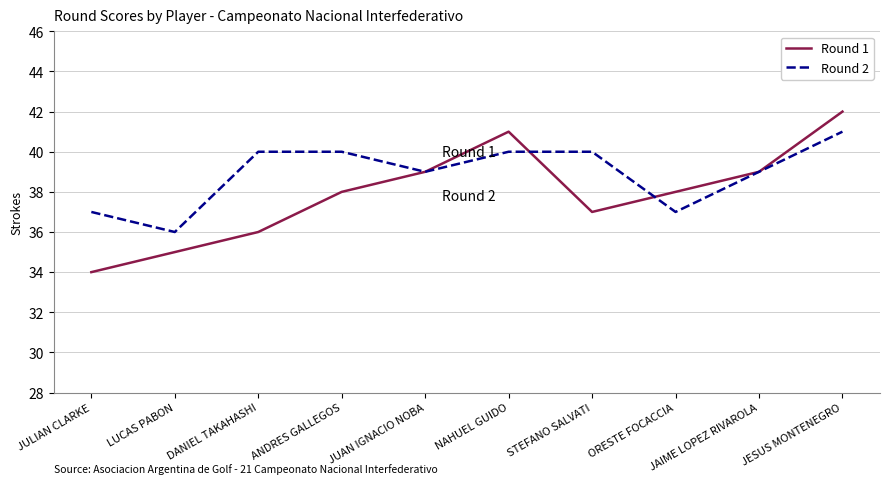

Which series has the largest total across all categories?

Round 2